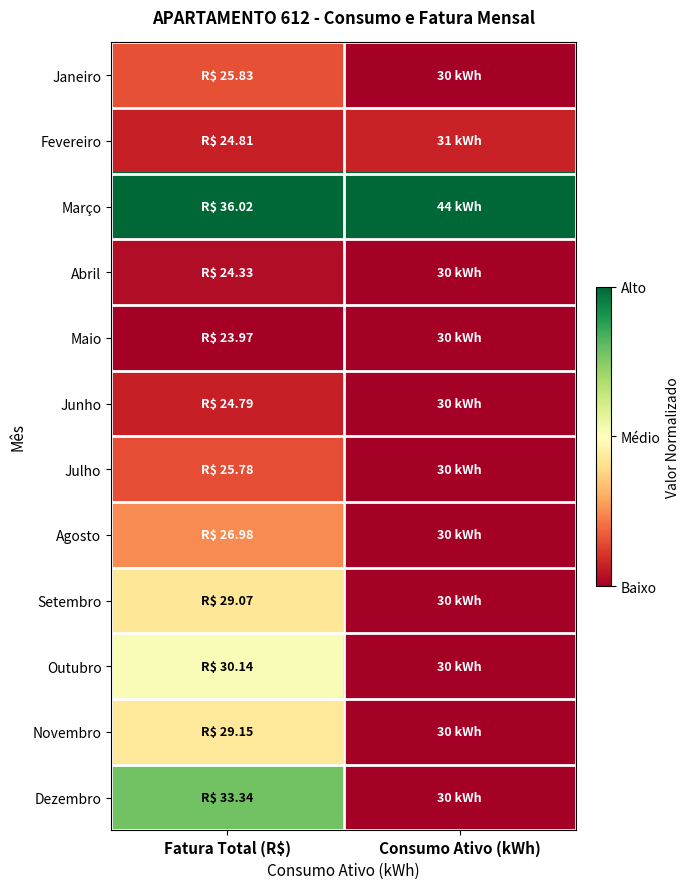

What is the total value across all series at Consumo Ativo (kWh)?

1.1